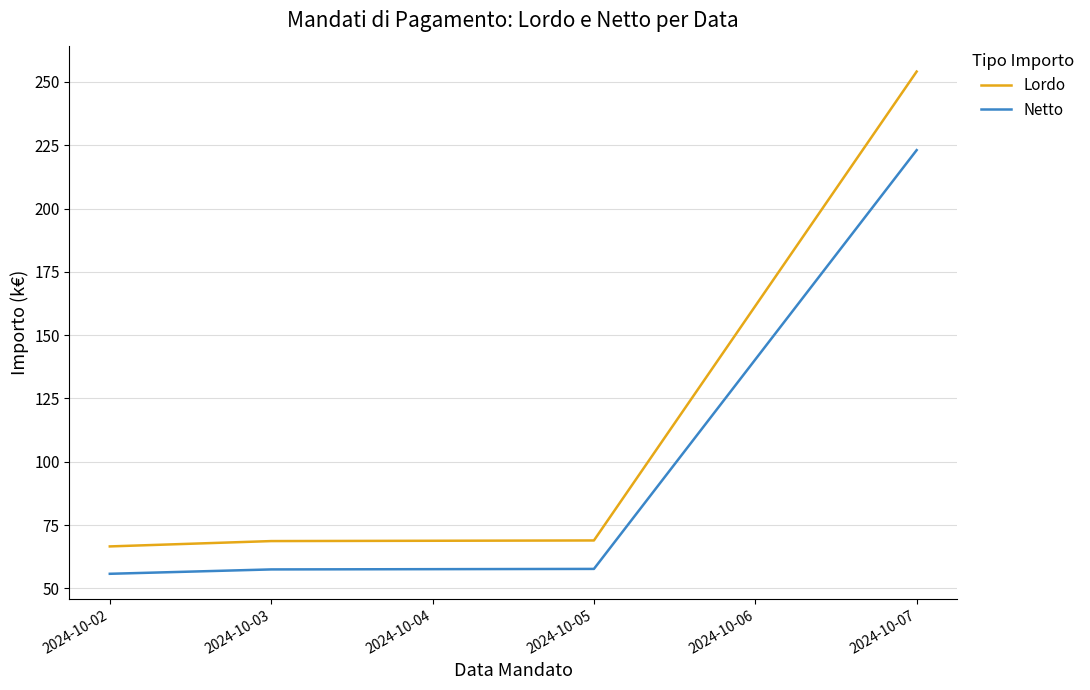

True or false: Lordo and Netto intersect in this chart.

False